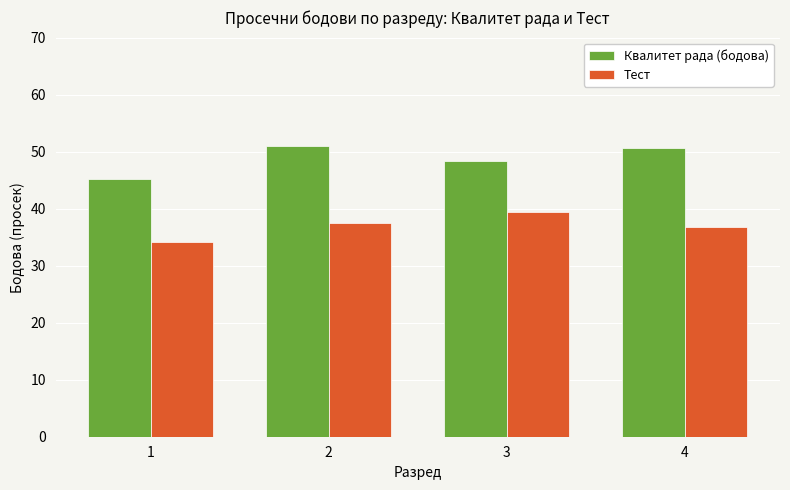

How many data points in Тест are less than 37?

2